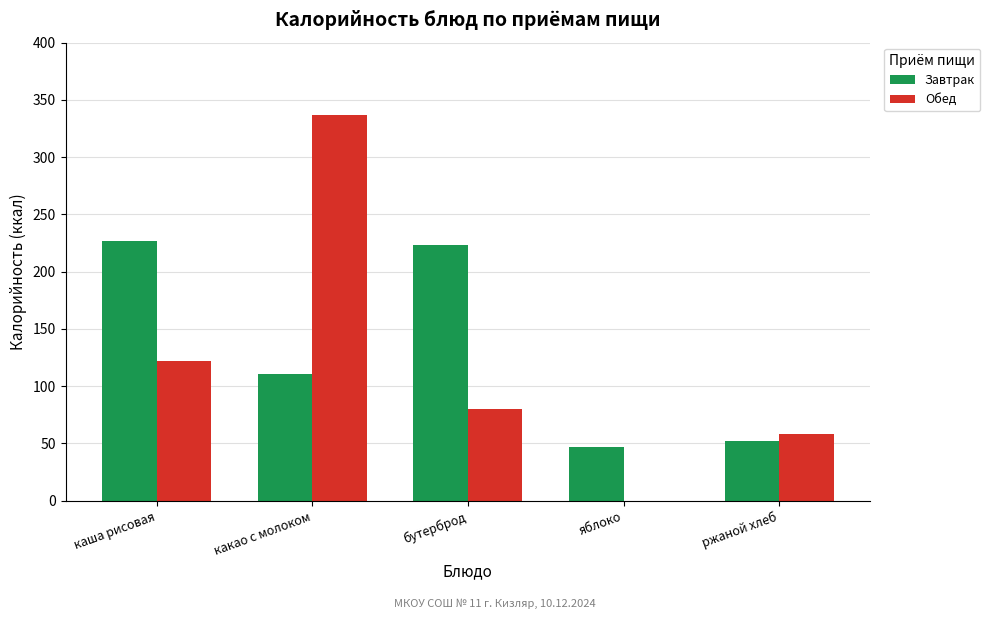

What is the total value across all series at ржаной хлеб?

110